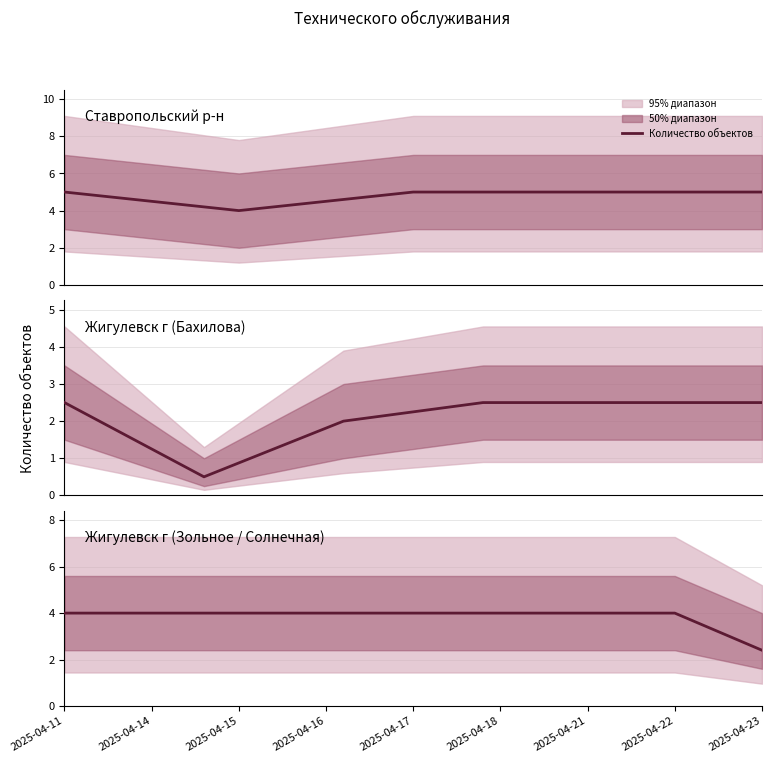

Reading right to left, transcribe all the data shown in this chart.

2.4	4.0	4.0	4.0	4.0	4.0	4.0	4.0	4.0